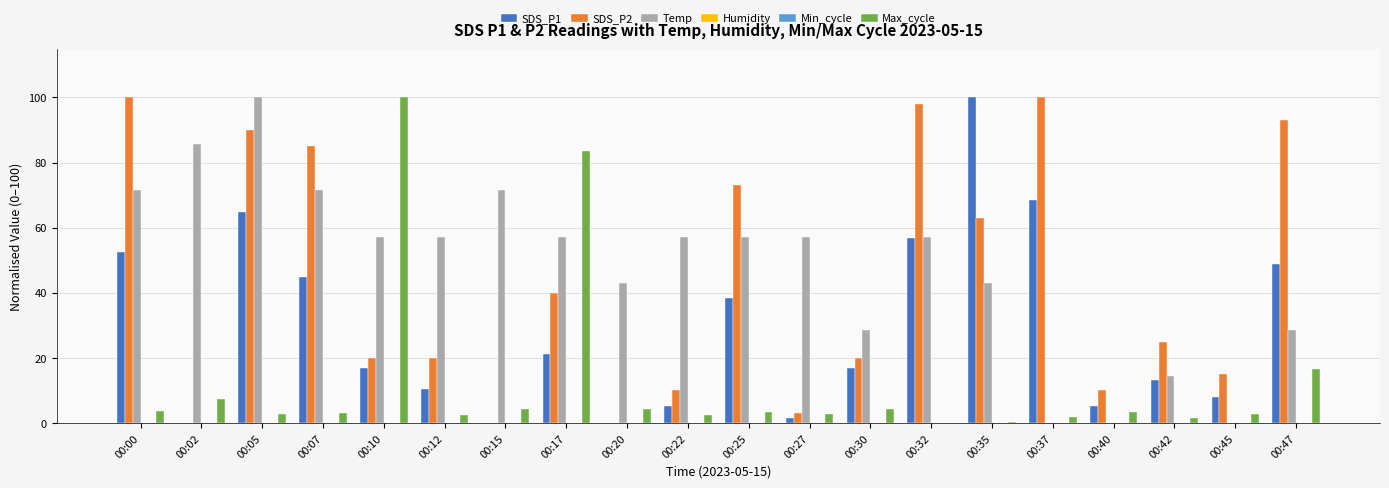

Reading right to left, transcribe all the data shown in this chart.

SDS_P1: 48.9	7.9	13.2	5.3	68.4	100.0	56.8	16.8	1.6	38.4	5.3	0.0	21.1	0.0	10.5	16.8	44.7	64.7	0.0	52.6
SDS_P2: 93.0	15.0	25.0	10.0	100.0	63.0	98.0	20.0	3.0	73.0	10.0	0.0	40.0	0.0	20.0	20.0	85.0	90.0	0.0	100.0
Temp: 28.6	0.0	14.3	0.0	0.0	42.9	57.1	28.6	57.1	57.1	57.1	42.9	57.1	71.4	57.1	57.1	71.4	100.0	85.7	71.4
Humidity: 0.0	0.0	0.0	0.0	0.0	0.0	0.0	0.0	0.0	0.0	0.0	0.0	0.0	0.0	0.0	0.0	0.0	0.0	0.0	0.0
Min_cycle: 0.0	0.0	0.0	0.0	0.0	0.0	0.0	0.0	0.0	0.0	0.0	0.0	0.0	0.0	0.0	0.0	0.0	0.0	0.0	0.0
Max_cycle: 16.5	2.8	1.6	3.5	1.9	0.2	0.0	4.4	2.8	3.5	2.3	4.4	83.5	4.4	2.6	100.0	3.0	2.8	7.4	3.7